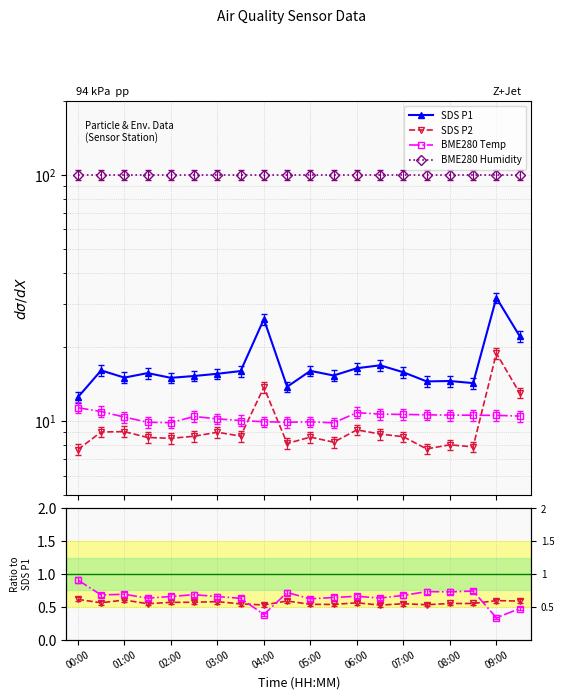

Count the number of categories in the chart.

20